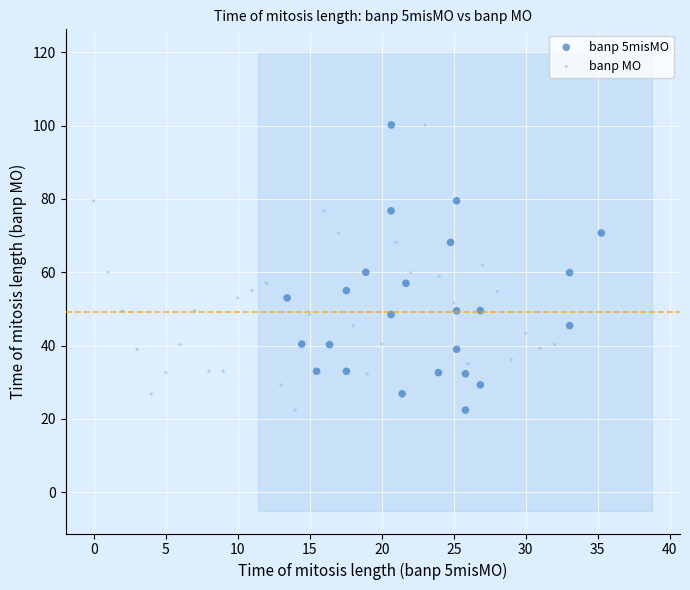

What are all the series names shown in the legend?

banp 5misMO, banp MO